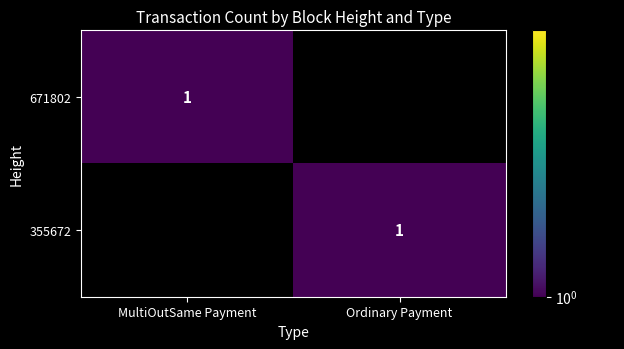

Which has a higher value, MultiOutSame Payment or Ordinary Payment?

MultiOutSame Payment